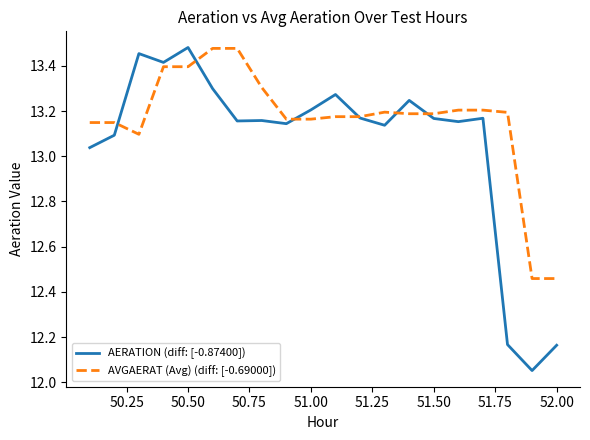

Which series has the largest total across all categories?

AVGAERAT (Avg) (diff: [-0.69000])